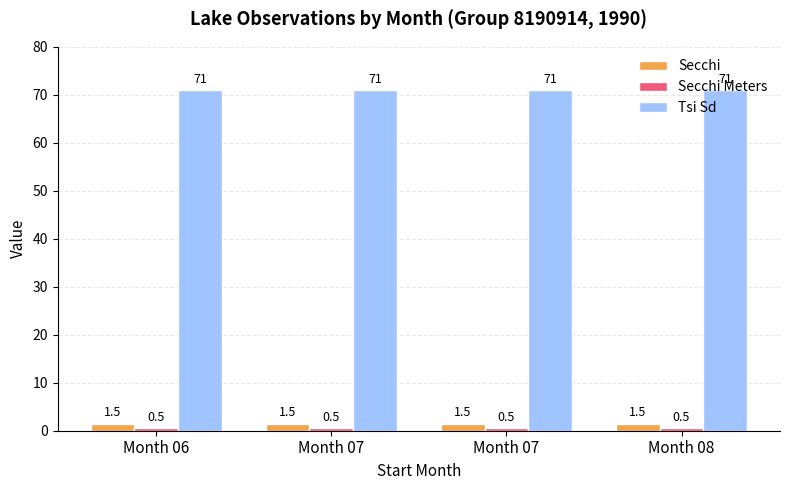

How many categories are shown in the chart?

4